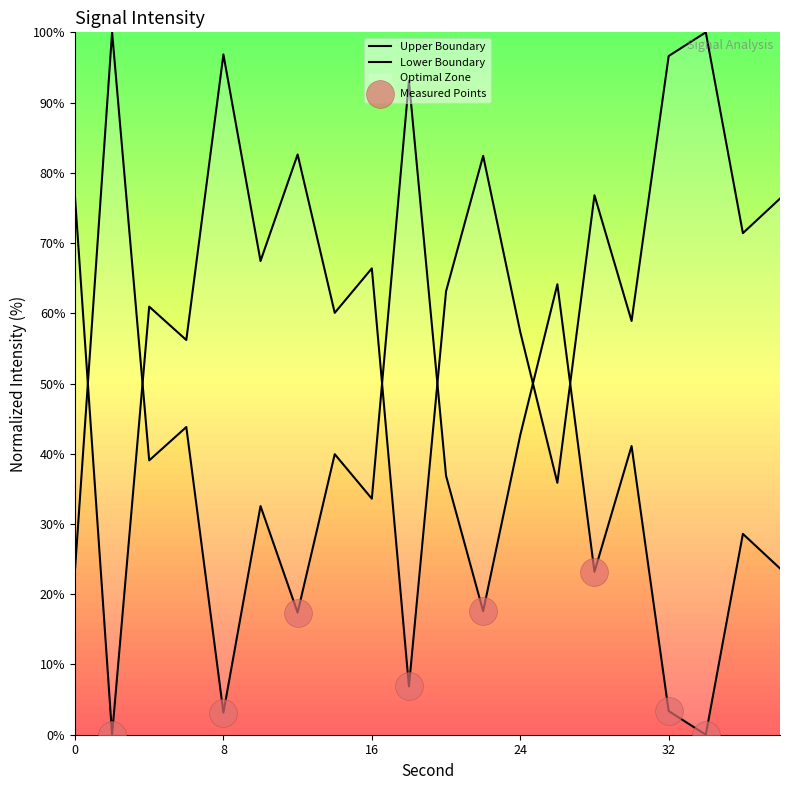

What is the change in value from 22 to 24?

+25.1